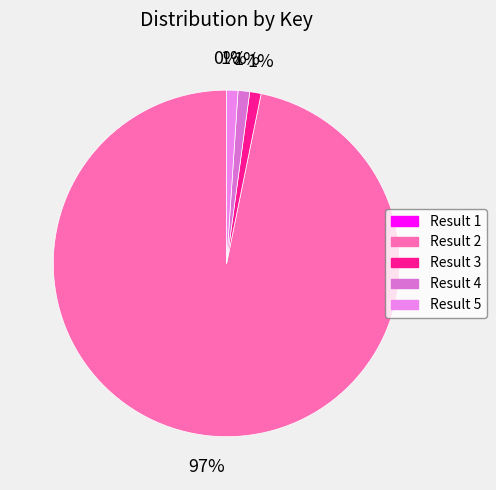

Does Result 2 account for over 50% of the chart?

Yes